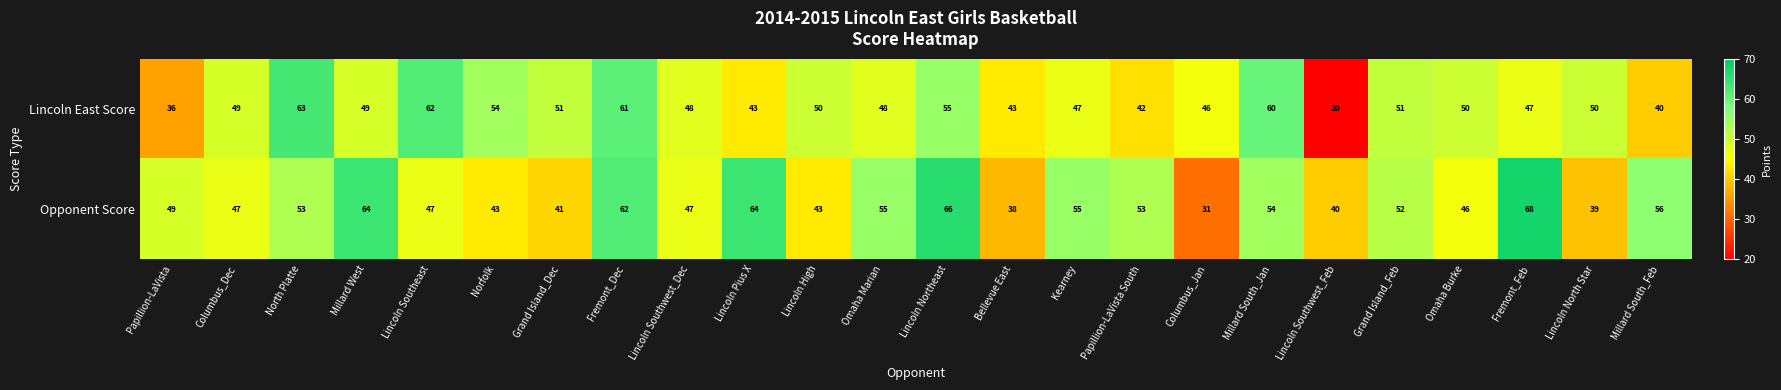

True or false: Opponent Score has a value of 43 at Norfolk.

True